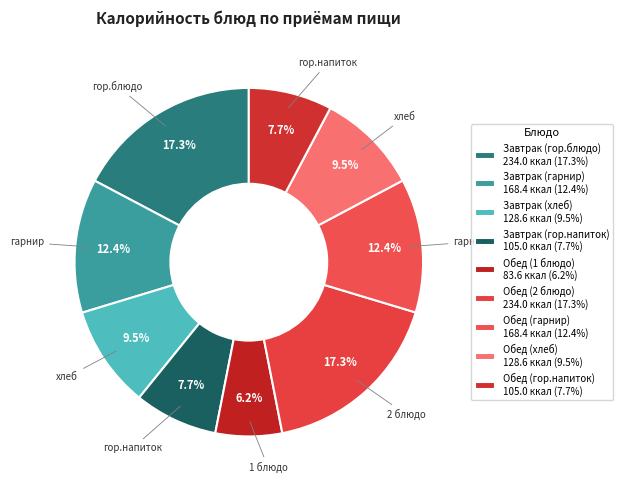

Count the number of slices in the pie.

9